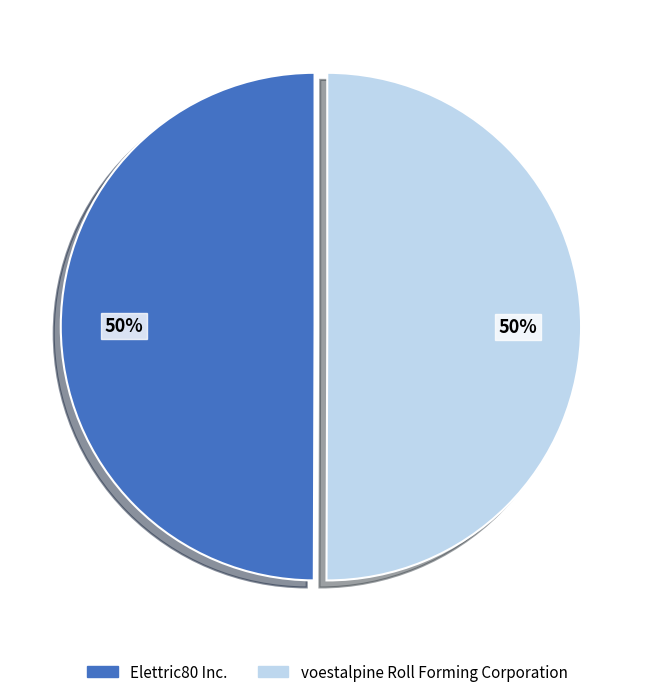

Is the sum of voestalpine Roll Forming Corporation and Elettric80 Inc. greater than half?

Yes